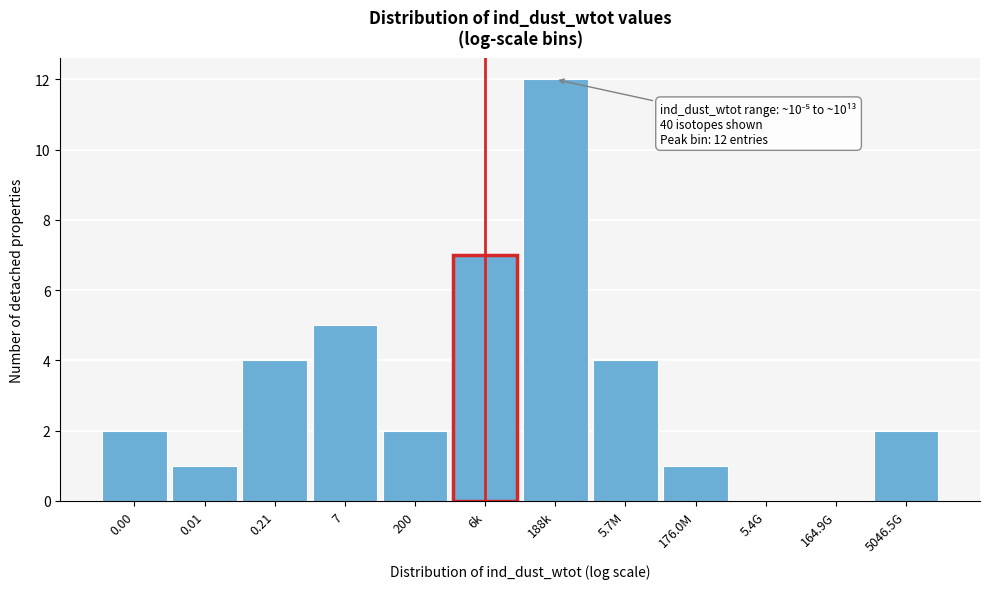

Reading left to right, list all the values displayed in this chart.

0.00=2	0.01=1	0.21=4	7=5	200=2	6k=7	188k=12	5.7M=4	176.0M=1	5.4G=0	164.9G=0	5046.5G=2